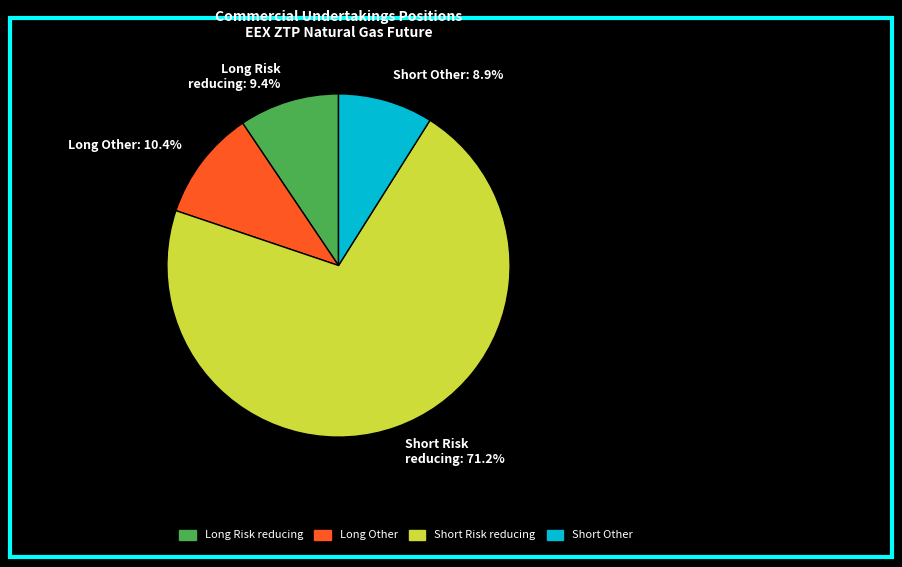

True or false: Short Risk reducing accounts for 57% of the total.

False